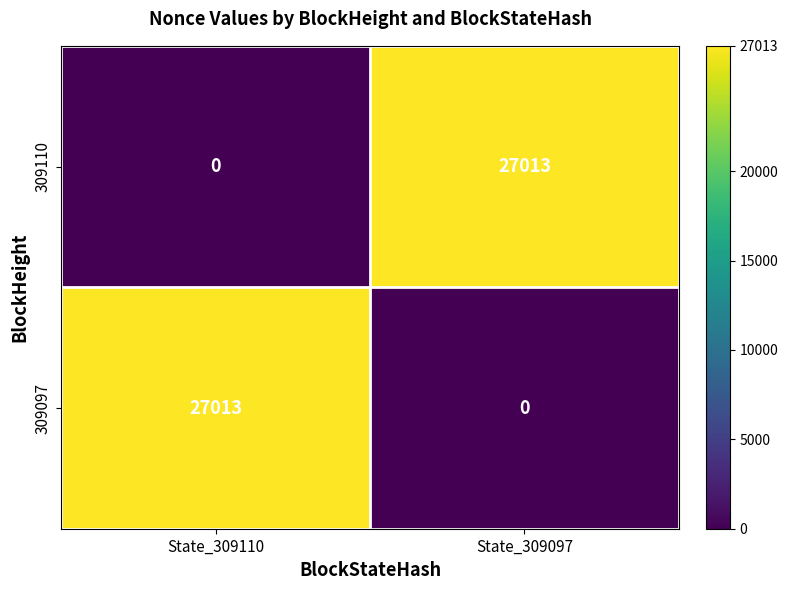

Reading right to left, what are all the values shown in this chart?

309110: 27013	0
309097: 0	27013